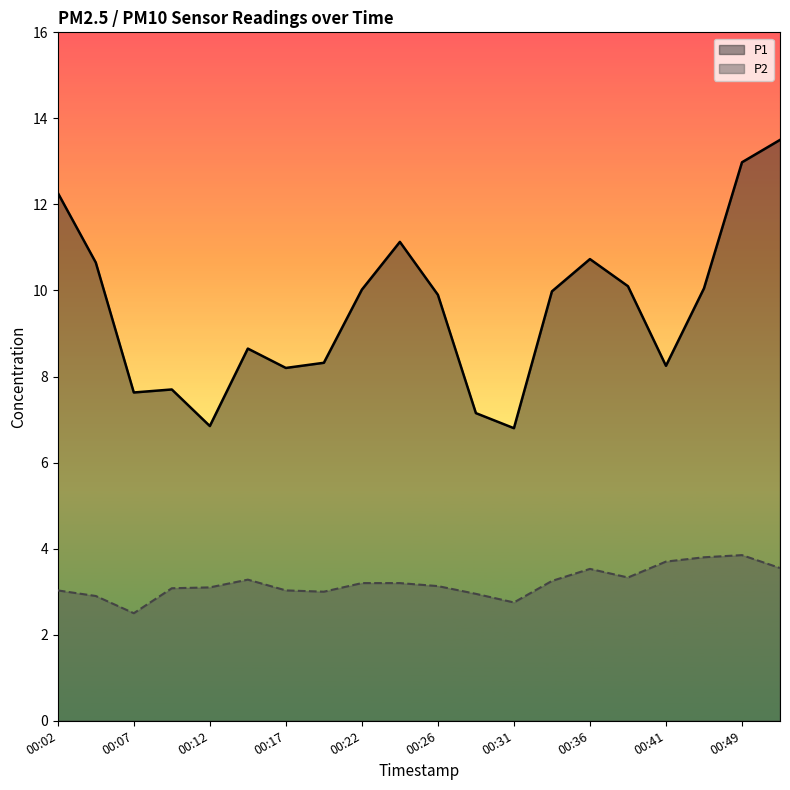

In P1, how many points are higher than both neighbors (excluding endpoints)?

4